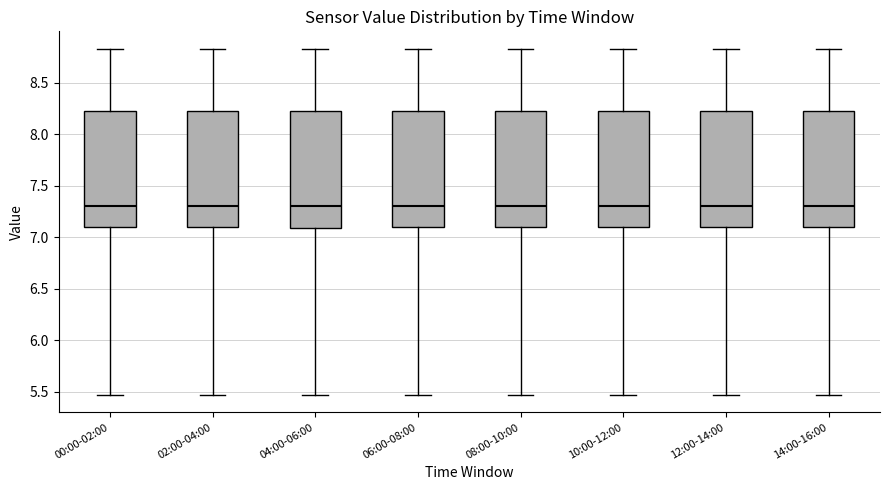

Reading left to right, transcribe this box plot: for each box, give where its median line is, the range the box spans, and where its two whiskers end, as read against the y-axis. The values are not printed on the chart, so give them approximately, as read against the axis.

00:00-02:00: median 7.30, box 7.10 to 8.25, whiskers 5.45 to 8.85
02:00-04:00: median 7.30, box 7.10 to 8.25, whiskers 5.45 to 8.85
04:00-06:00: median 7.30, box 7.10 to 8.25, whiskers 5.45 to 8.85
06:00-08:00: median 7.30, box 7.10 to 8.25, whiskers 5.45 to 8.85
08:00-10:00: median 7.30, box 7.10 to 8.25, whiskers 5.45 to 8.85
10:00-12:00: median 7.30, box 7.10 to 8.25, whiskers 5.45 to 8.85
12:00-14:00: median 7.30, box 7.10 to 8.25, whiskers 5.45 to 8.85
14:00-16:00: median 7.30, box 7.10 to 8.25, whiskers 5.45 to 8.85